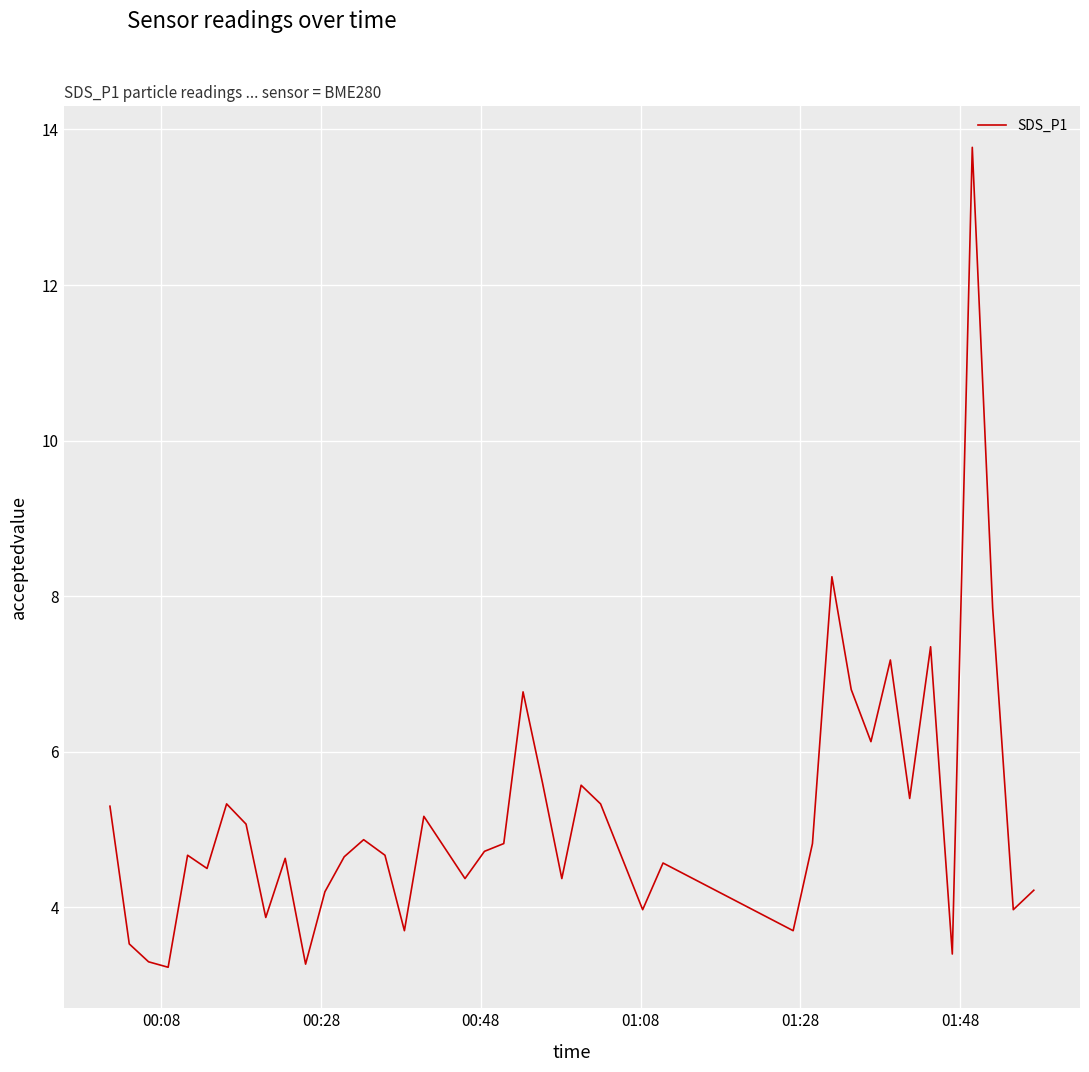

What is the greatest value displayed?

13.8